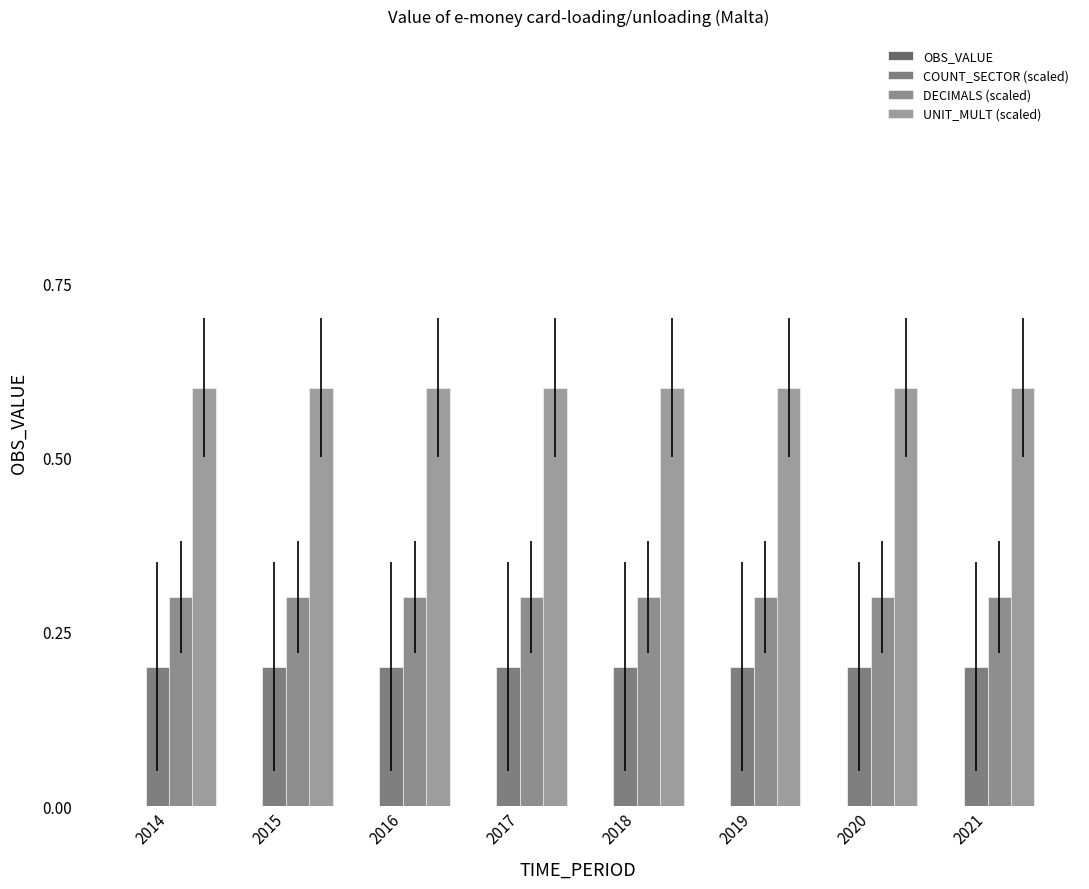

Are the bars grouped side by side (vs. stacked)?

Yes